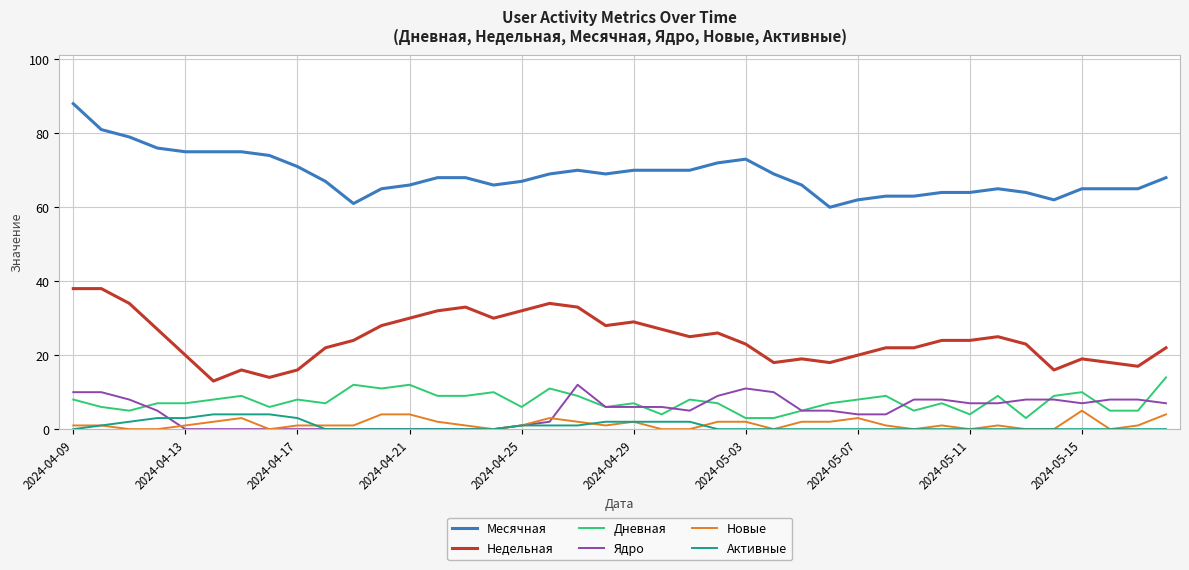

How many series are shown in this chart?

6